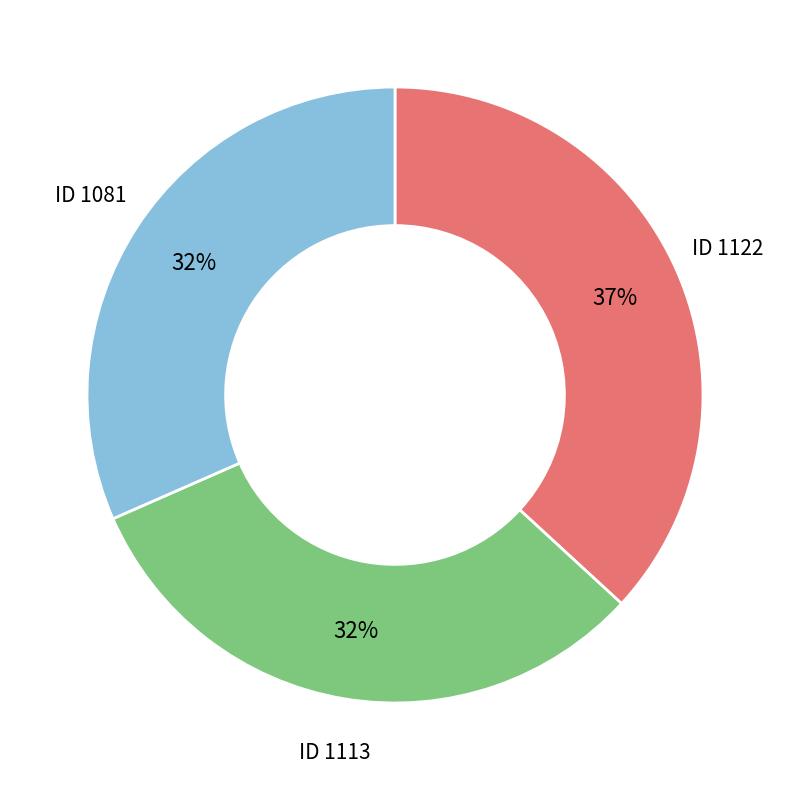

To the nearest percent, what is the difference between the largest and smallest slice percentages?

5%